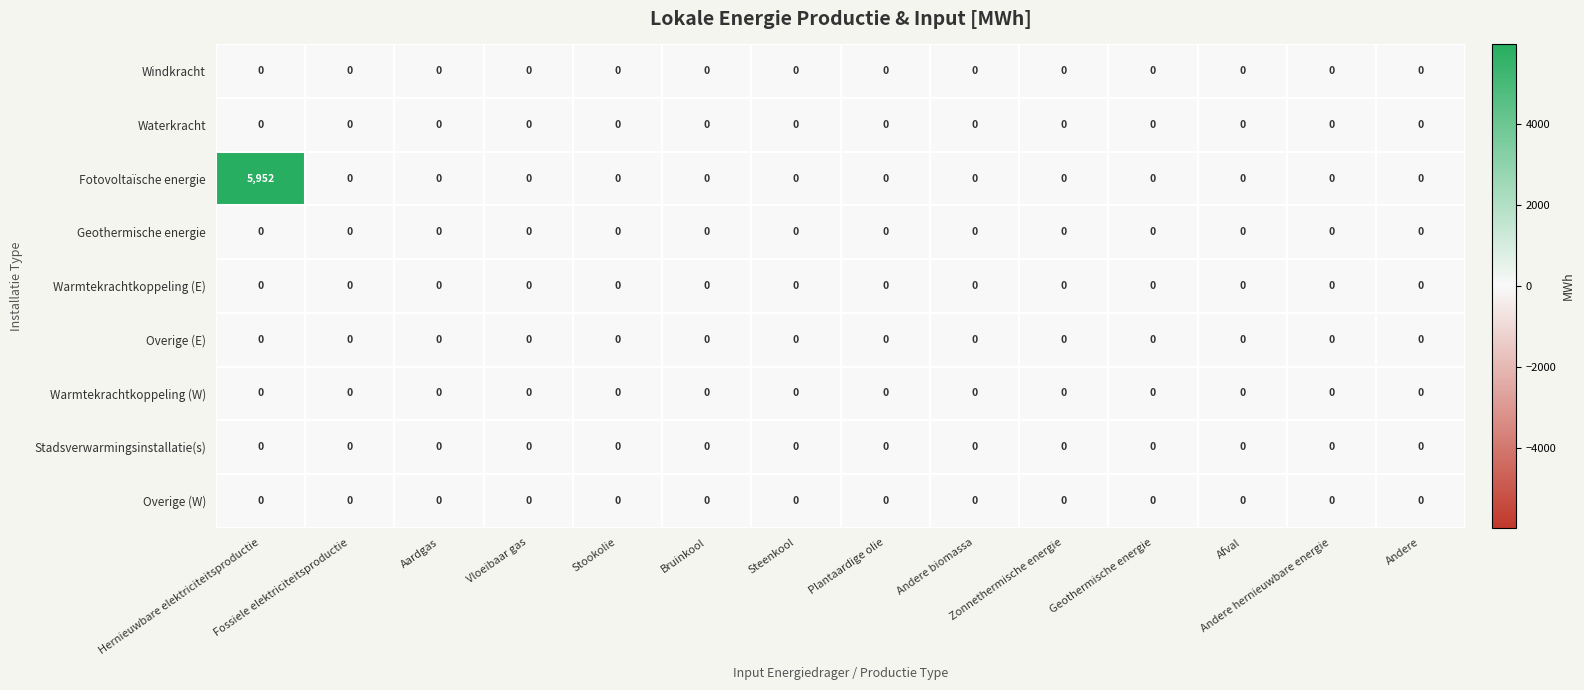

What is the greatest value displayed?

5952